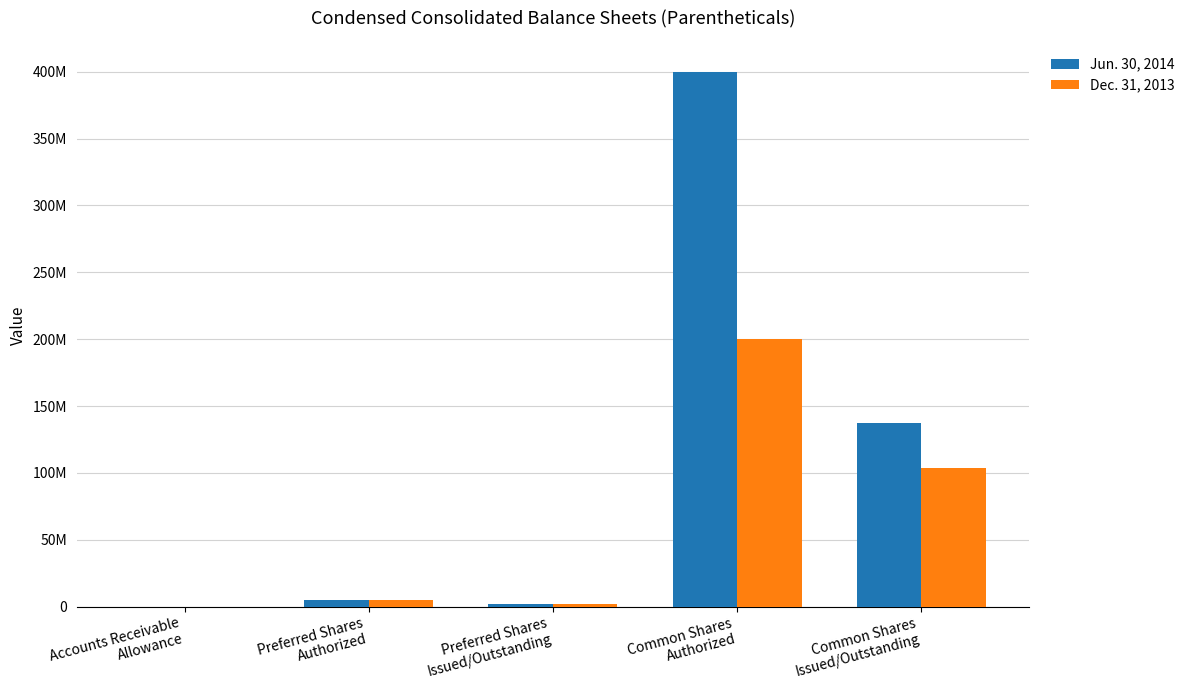

Which series changed the most between Preferred Shares
Issued/Outstanding and Common Shares
Issued/Outstanding?

Jun. 30, 2014